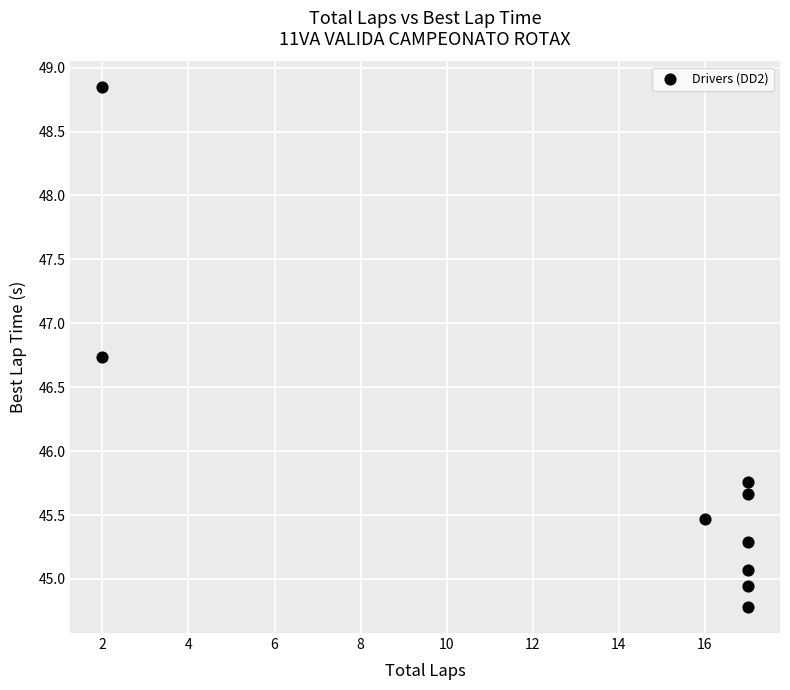

What Y value in the scatter plot is closest to 46?

45.8